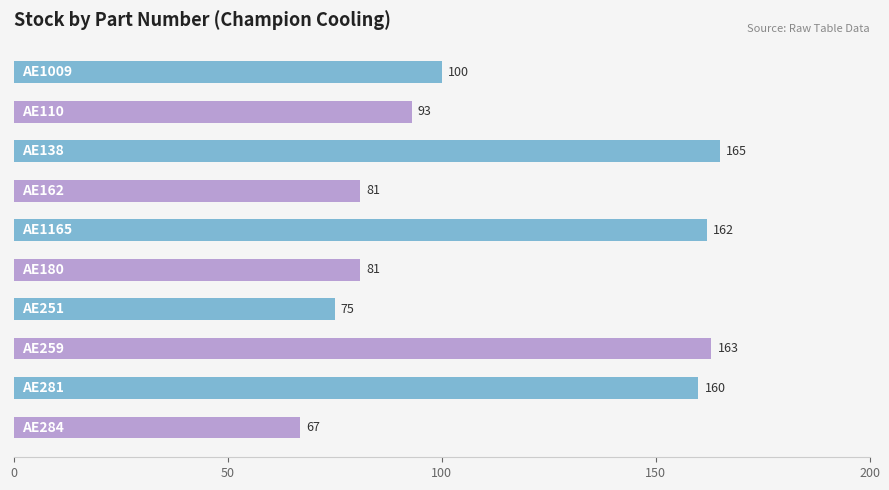

Reading top to bottom, transcribe all the data shown in this chart.

100	93	165	81	162	81	75	163	160	67